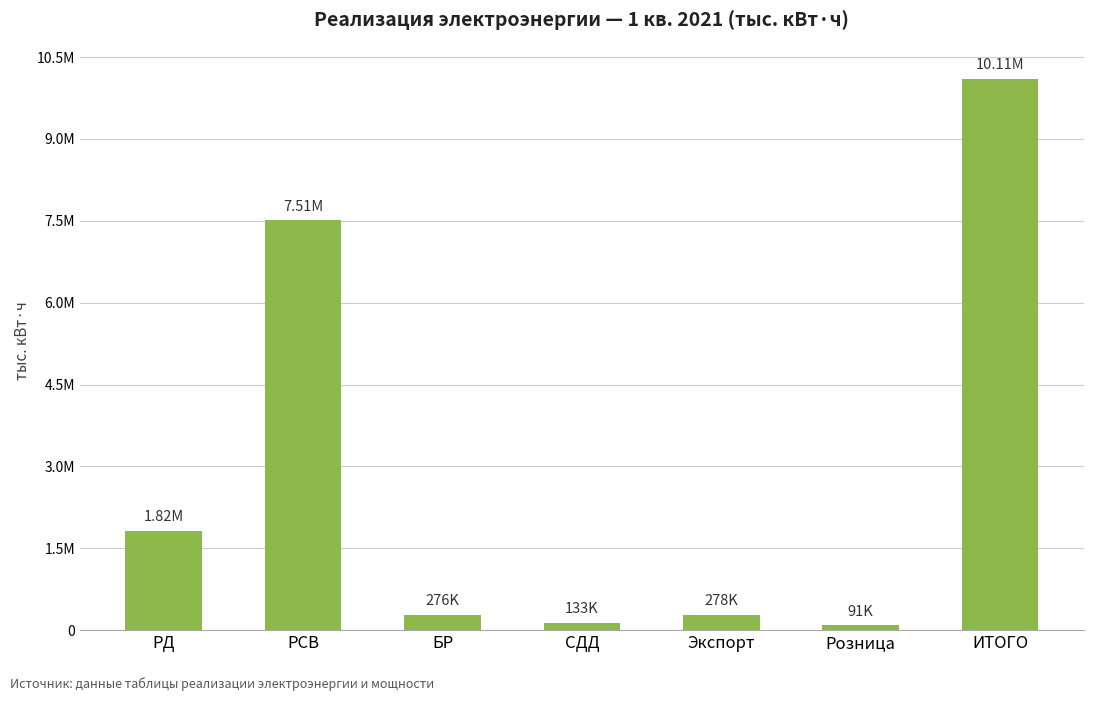

What is the ratio of the value at РСВ to the value at ИТОГО?

0.7